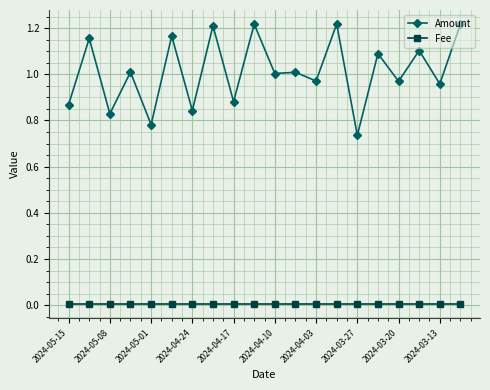

Rank the series by their average value, from lowest to highest.

Fee, Amount